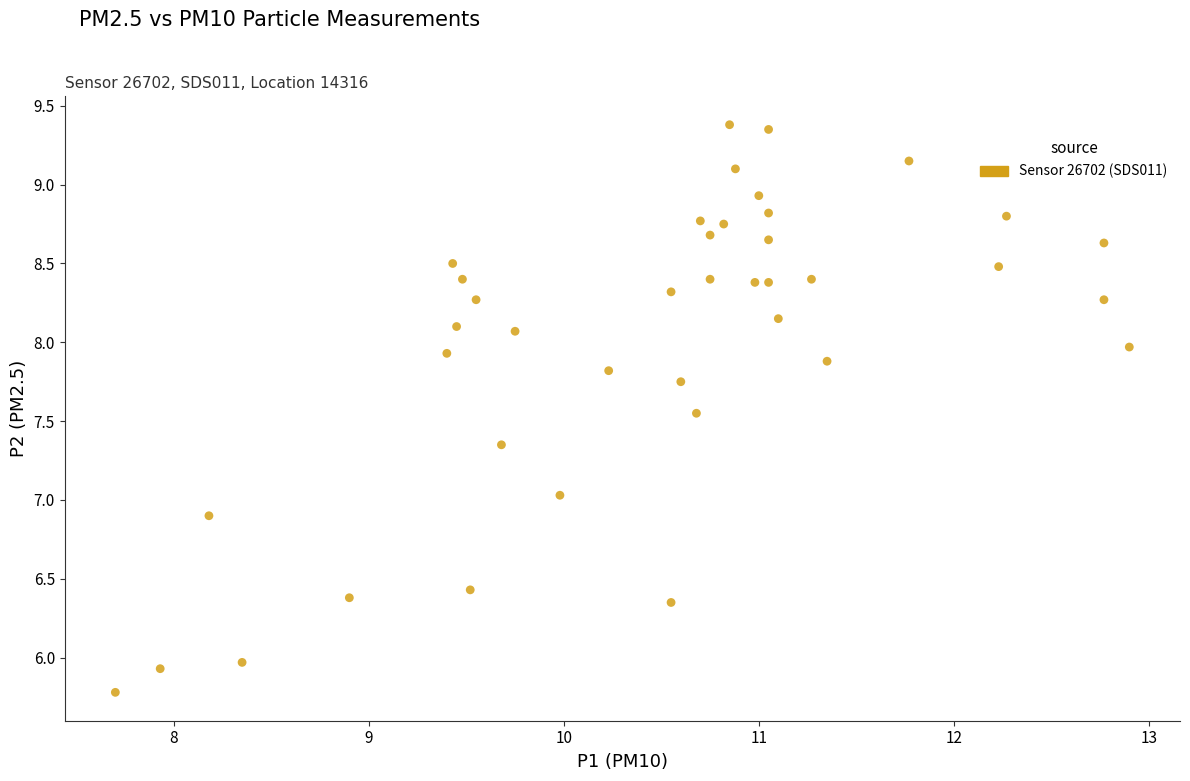

What is the range of Y values (max minus min)?

3.6